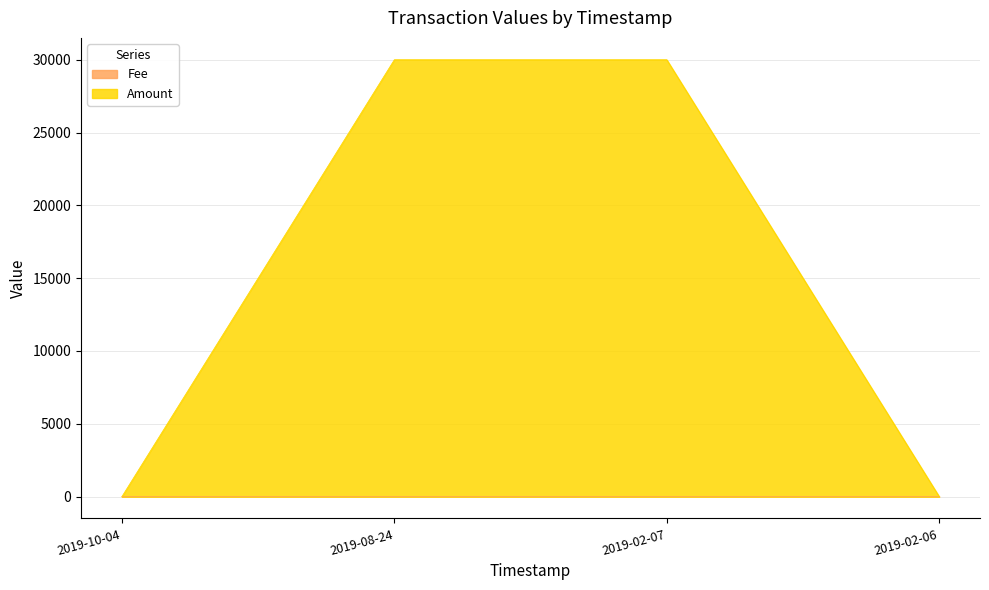

At which label is Amount closest to 15000?

2019-02-06